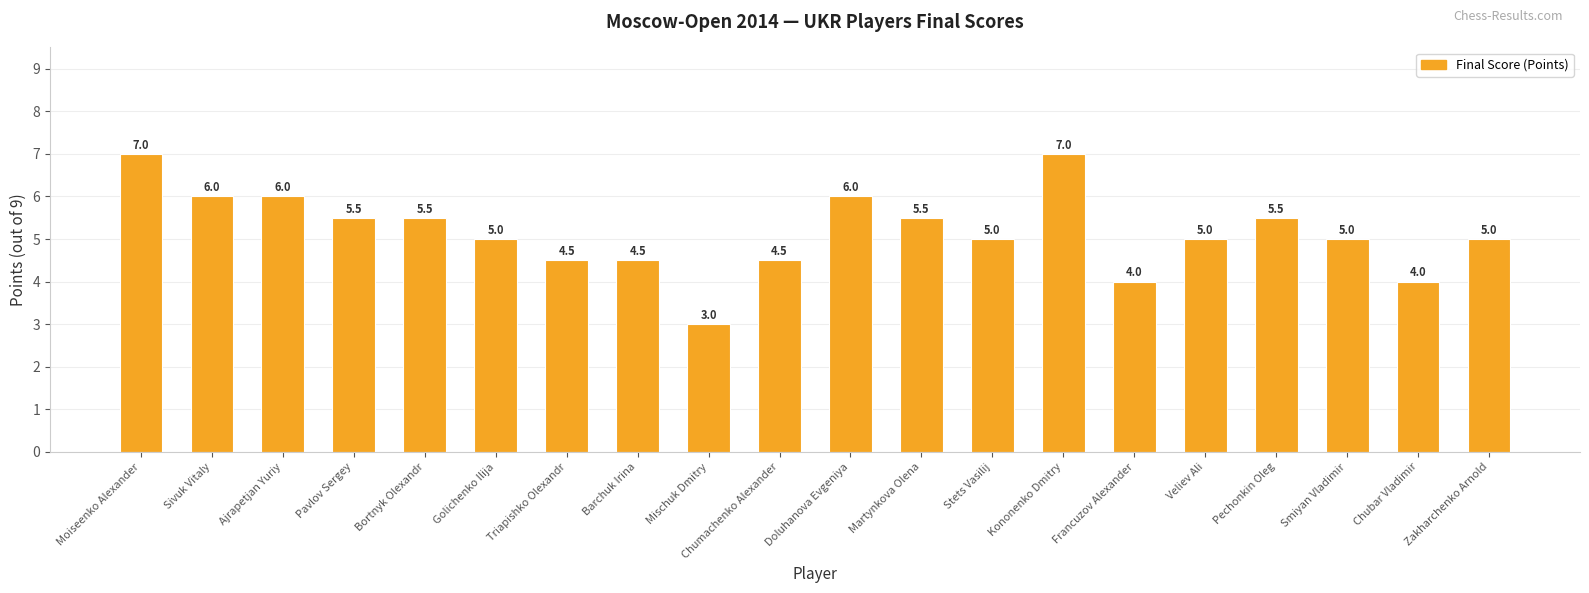

How many values are between 4 and 6?

17